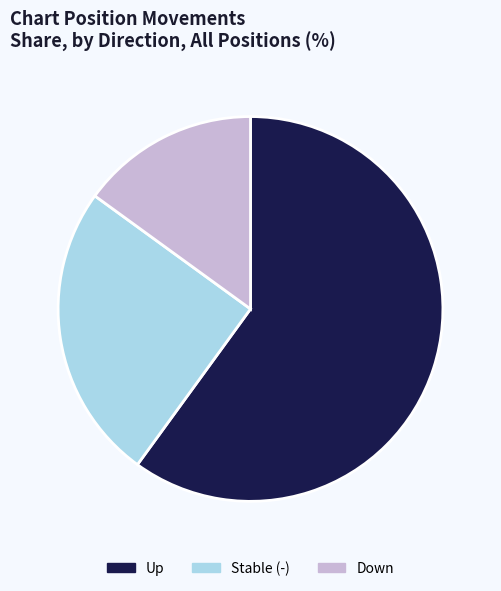

Between Stable (-) and Down, which is larger?

Stable (-)